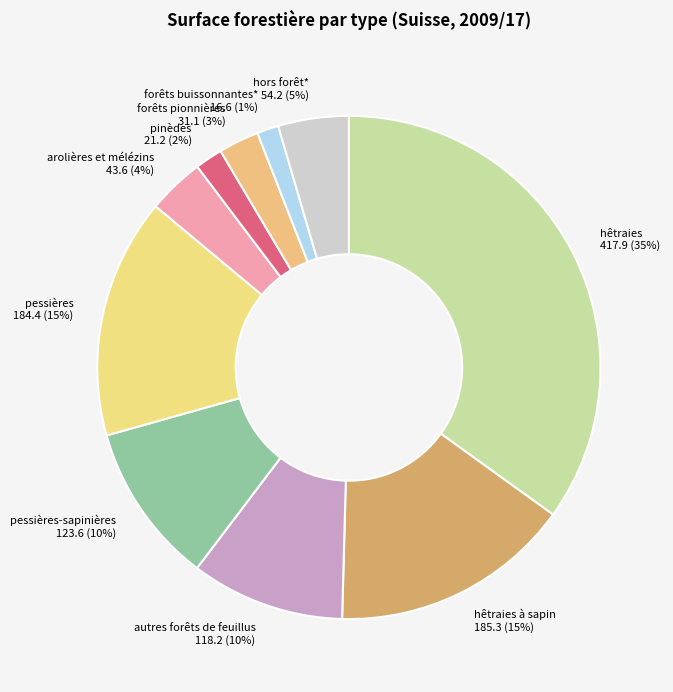

Between autres forêts de feuillus and hêtraies, which is larger?

hêtraies